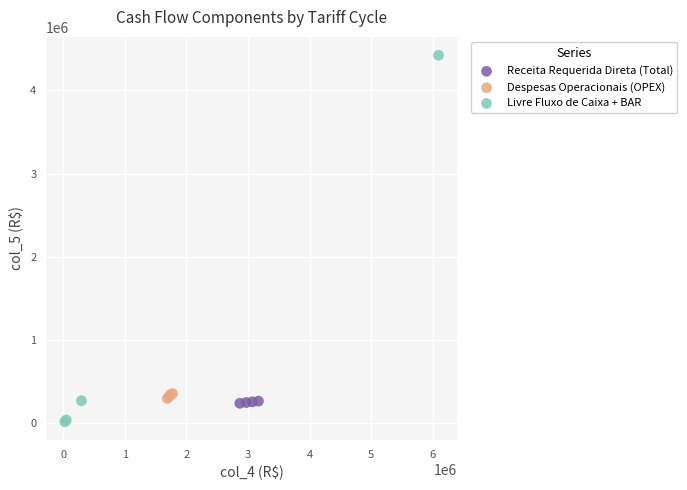

Which series reaches the minimum Y coordinate?

Livre Fluxo de Caixa + BAR